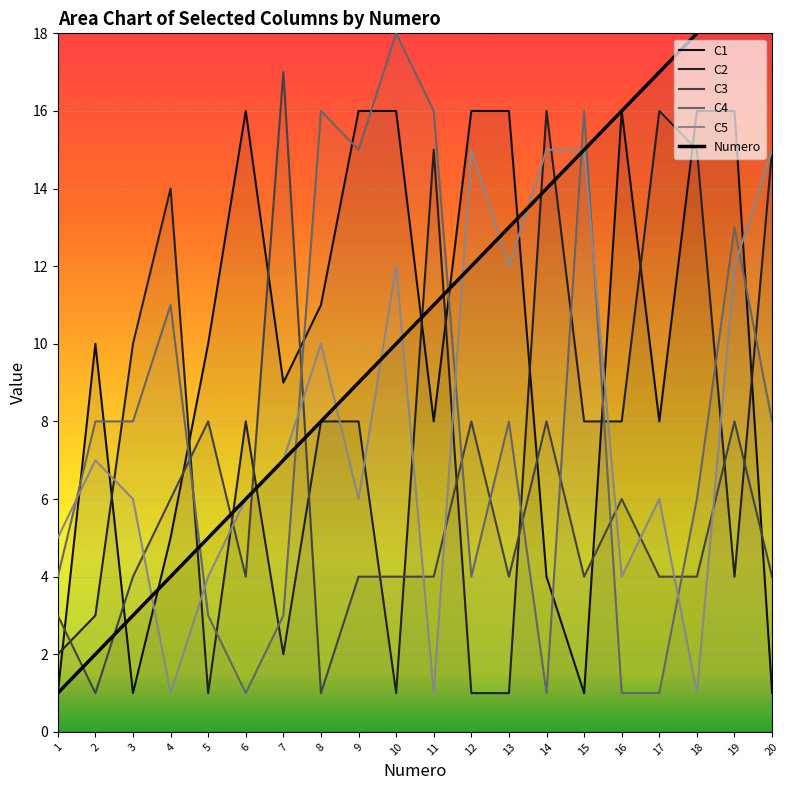

Which has a higher value, 10 or 18?

10